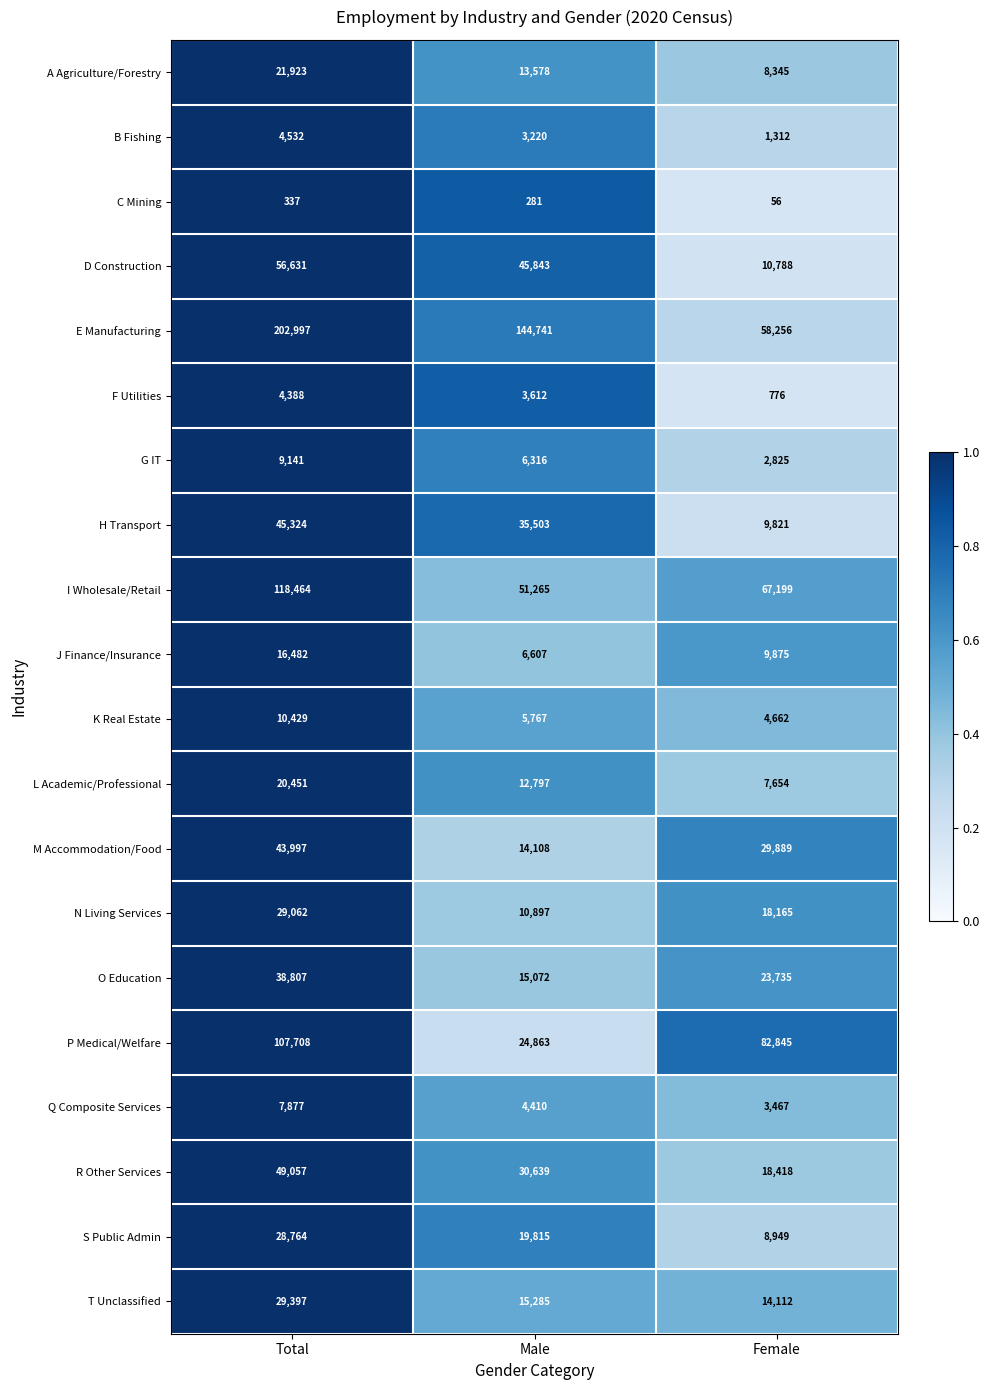

Is it true that E Manufacturing equals 144741 at Male?

True